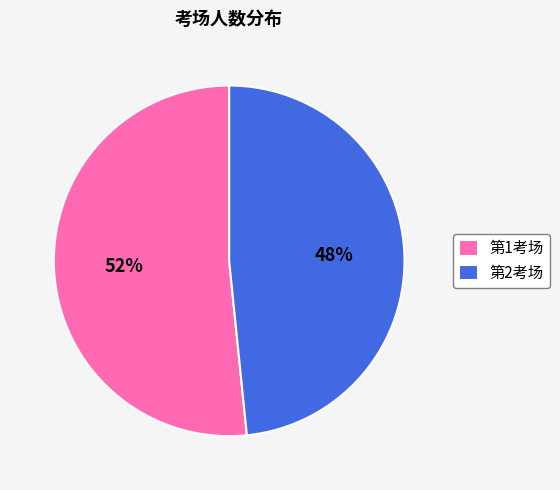

Which category has the biggest portion of the pie?

第1考场